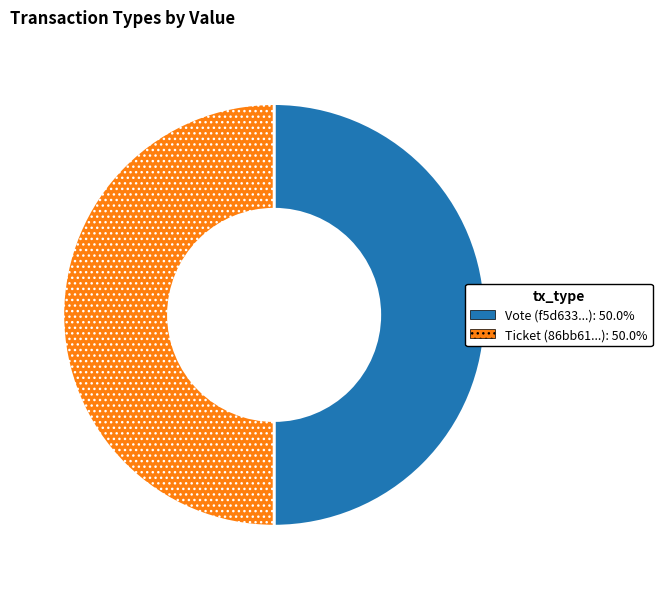

True or false: Vote accounts for 99% of the total.

False